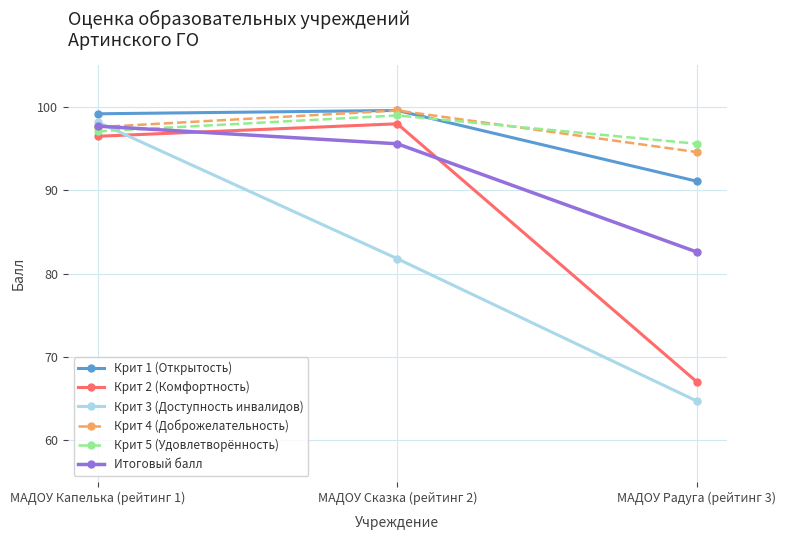

The value of Крит 1 (Открытость) at МАДОУ Сказка (рейтинг 2) is 99.6. True or false?

True